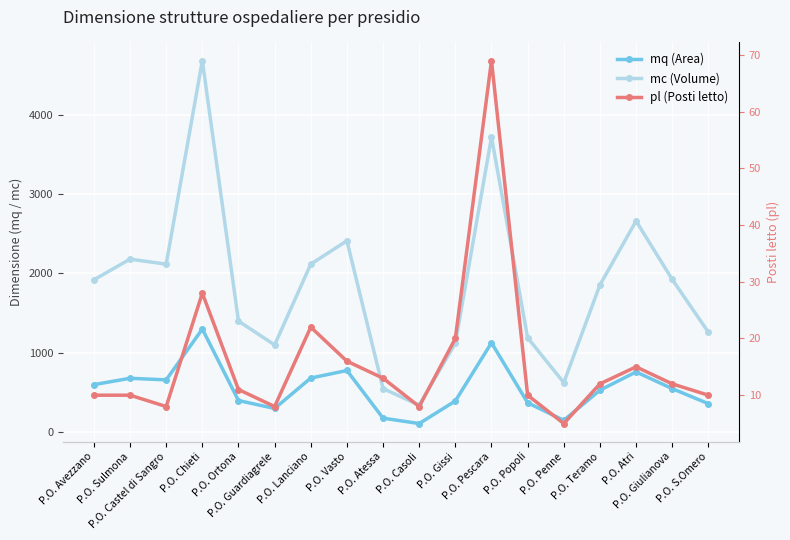

How many series are shown in this chart?

3